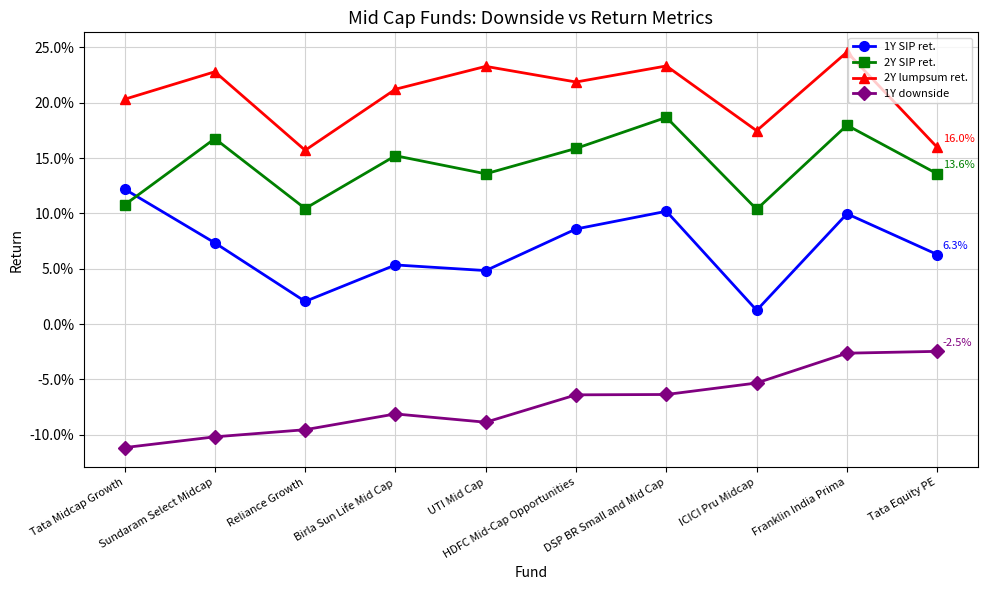

Does the chart have visible grid lines?

Yes